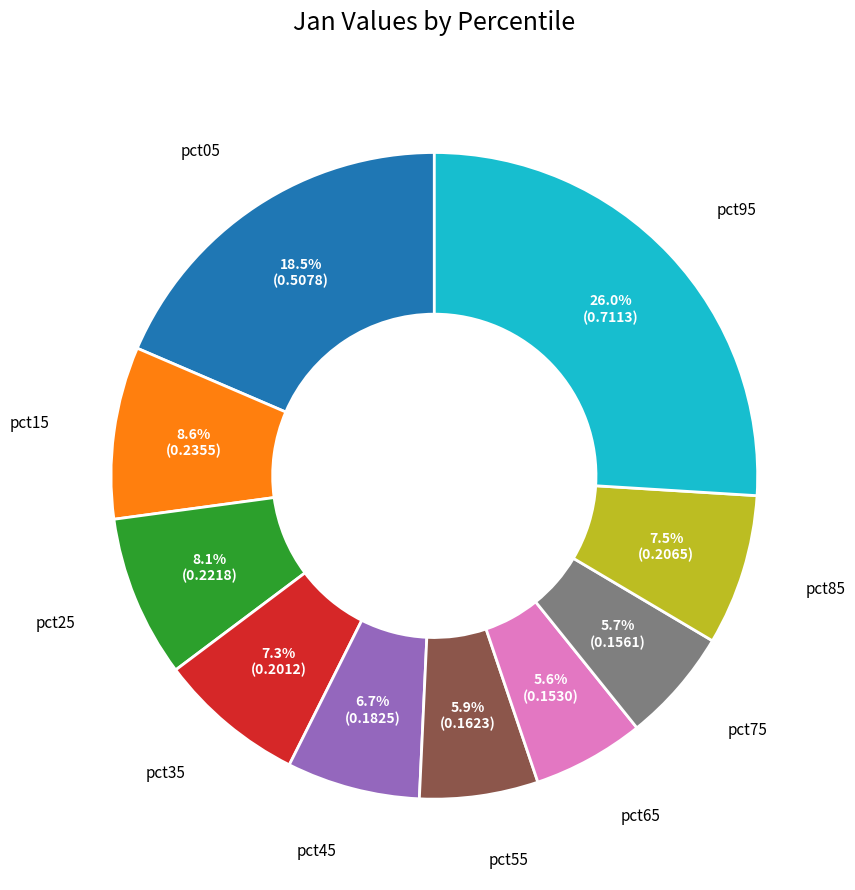

To the nearest percent, what percentage of the pie is pct95?

26%